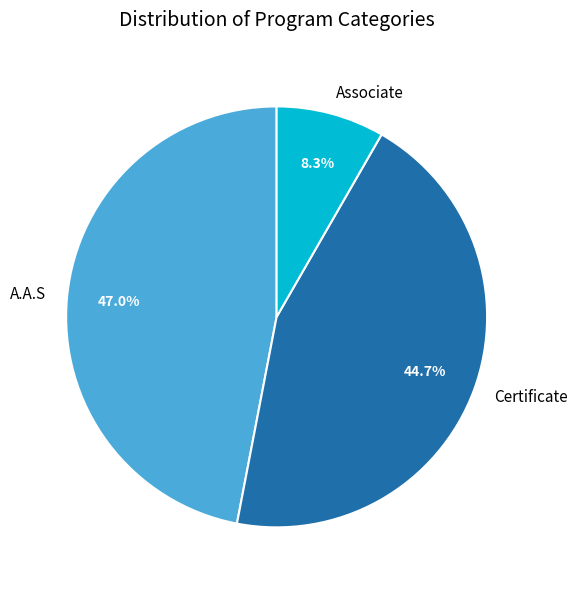

What is the ratio of the value at A.A.S to the value at Certificate?

1.1